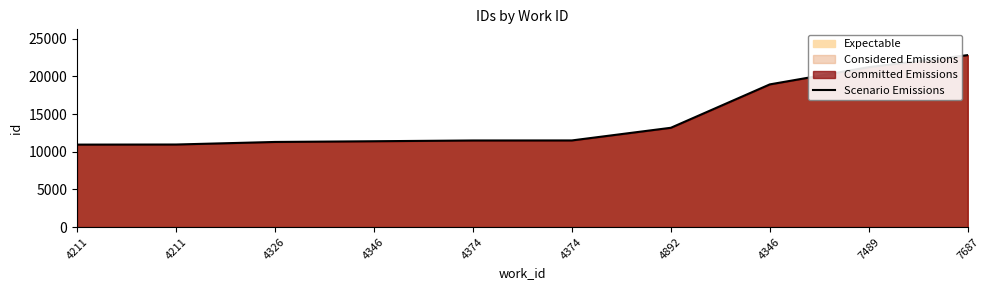

What is the difference between the values at 4211 and 4346?

447